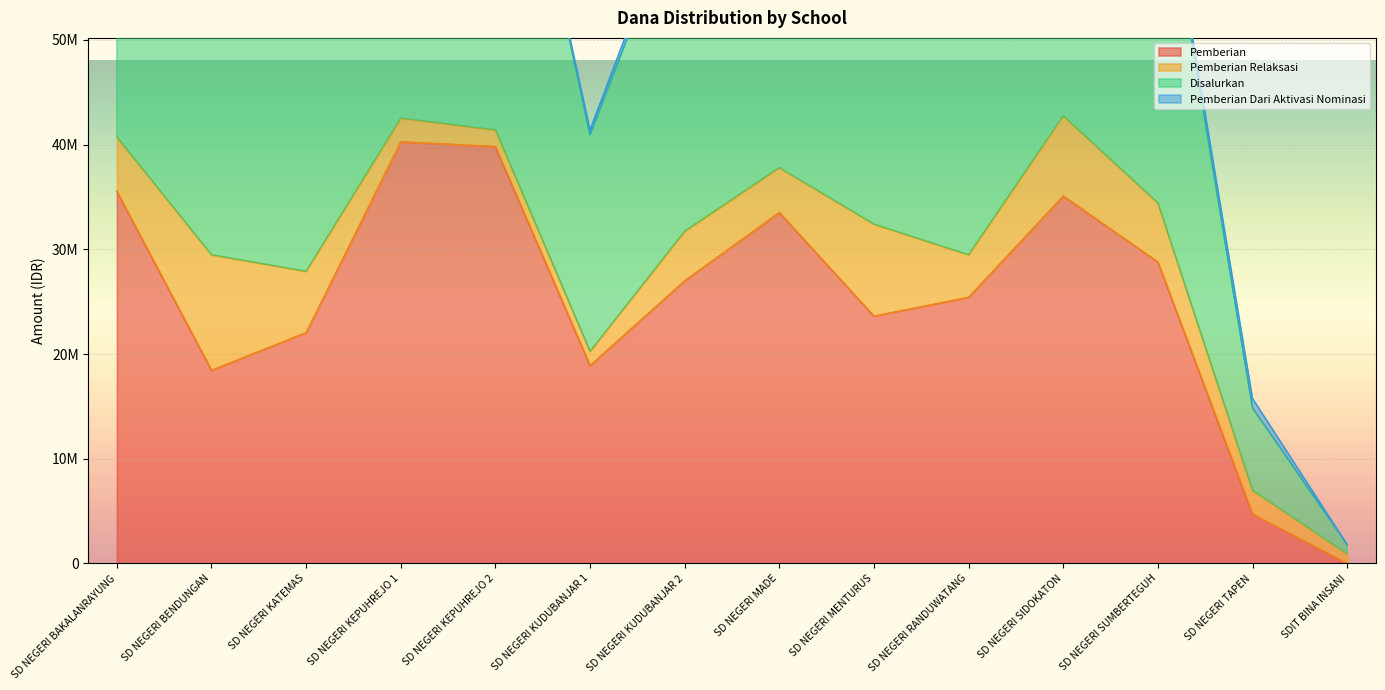

The Disalurkan series shows 34260492 at SD NEGERI KUDUBANJAR 2. True or false?

False